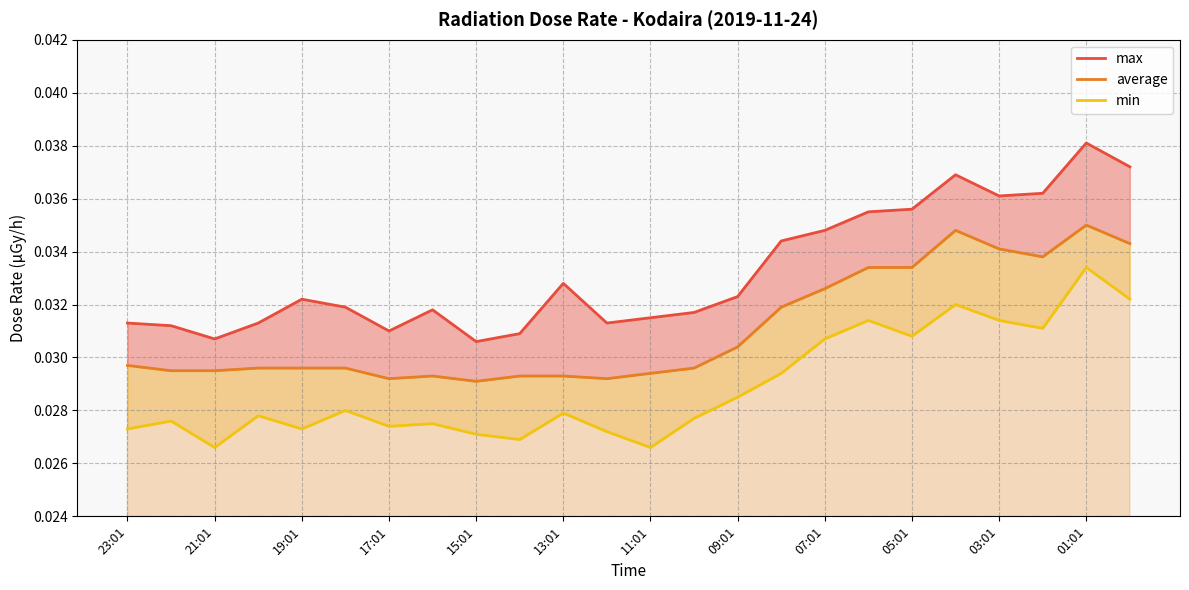

The average series shows 0.0 at 17:01. True or false?

False